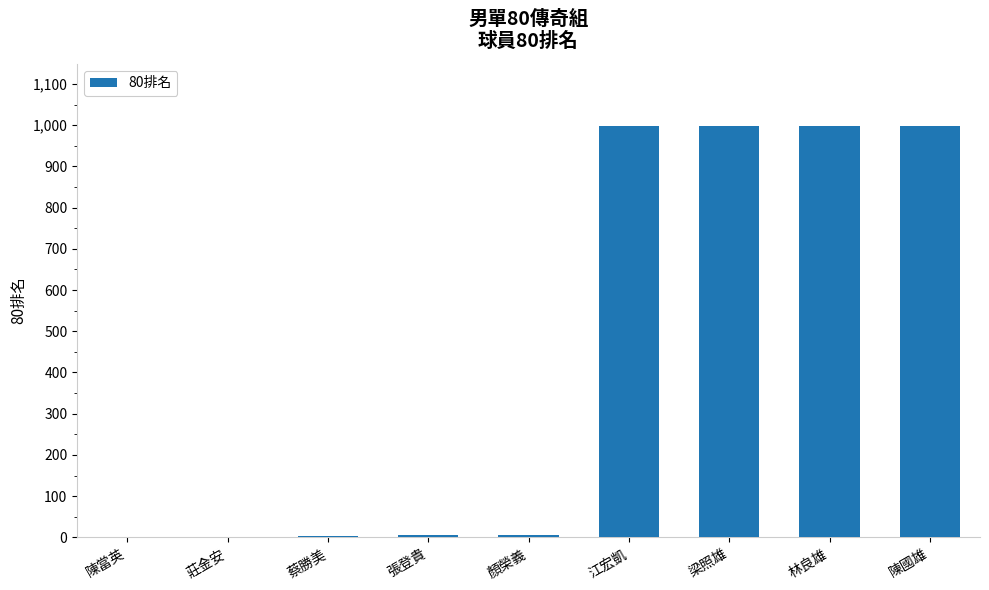

Is it true that the value at 梁照雄 is 999?

True